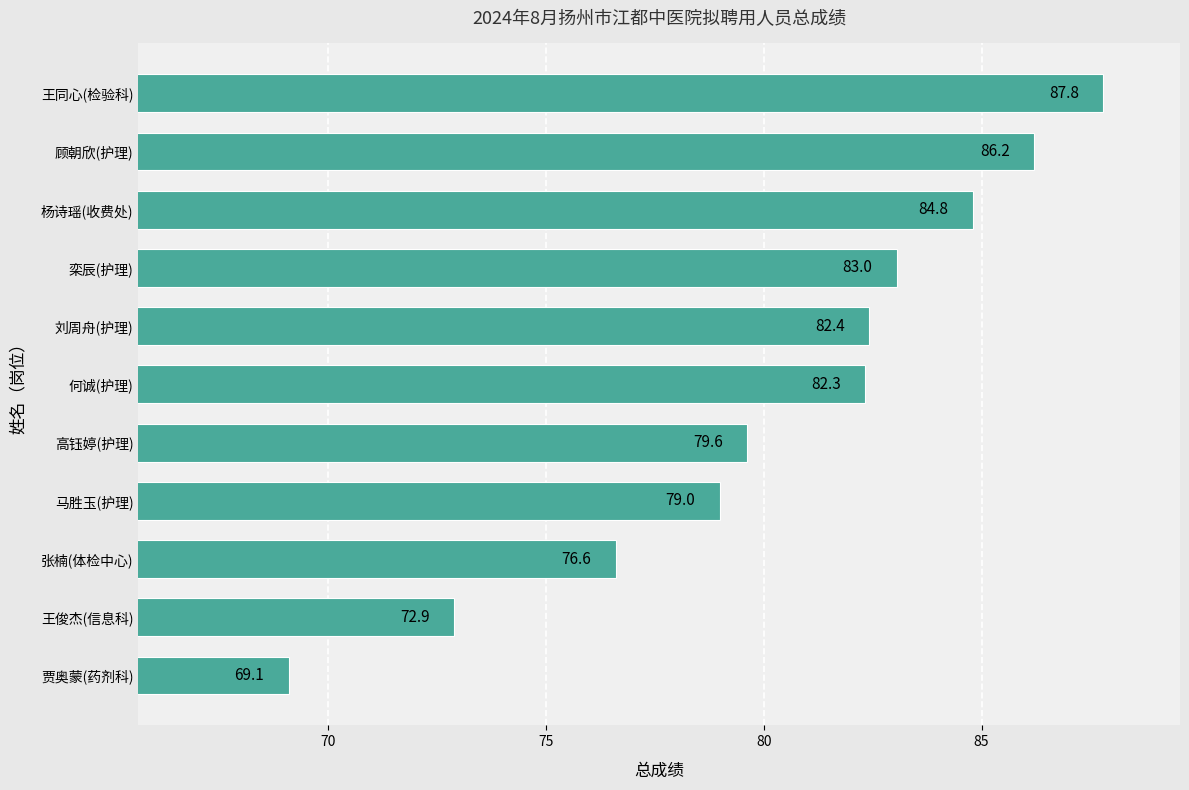

What is the change in value from 王俊杰(信息科) to 高钰婷(护理)?

+6.7